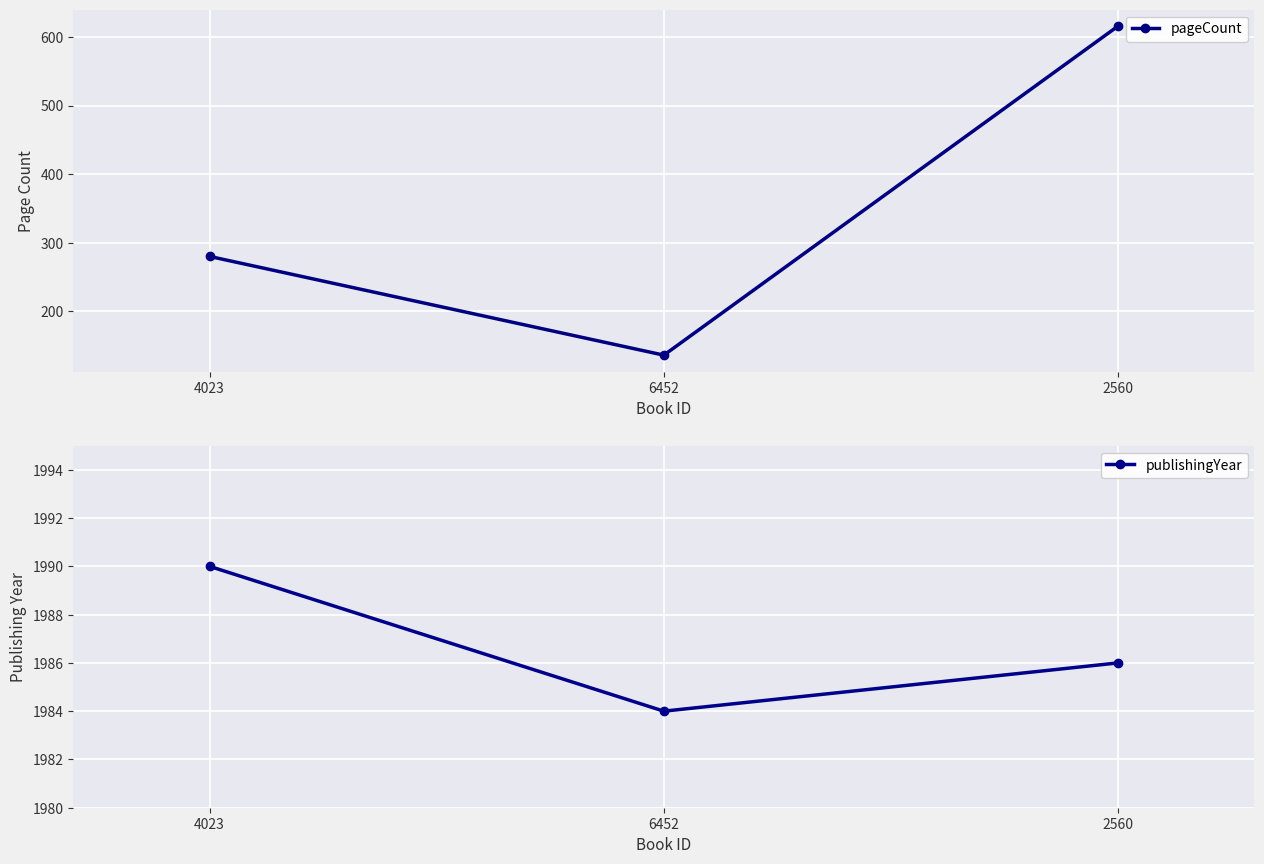

List the labels in order of publishingYear value, largest first.

4023, 2560, 6452